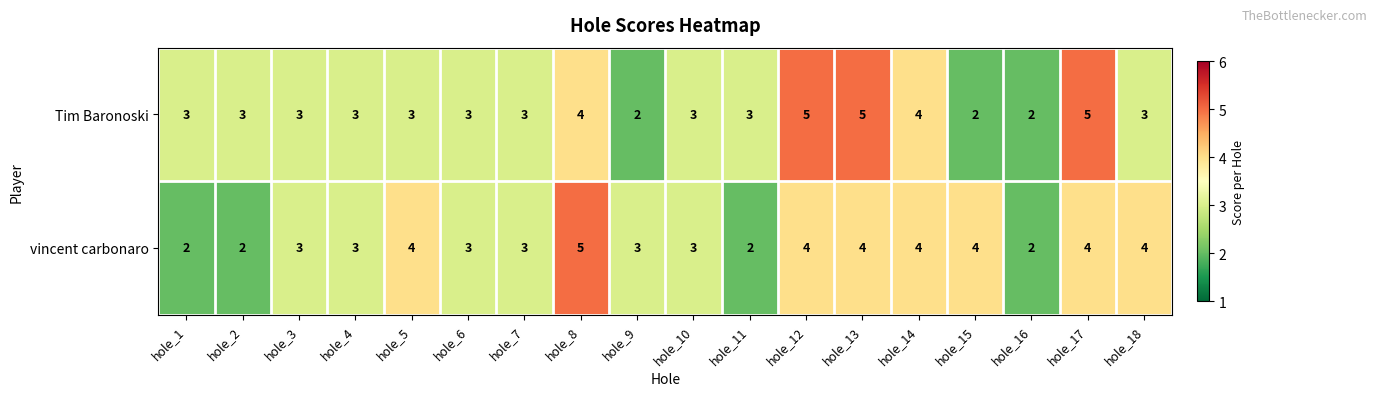

What is the maximum value shown in the chart?

5